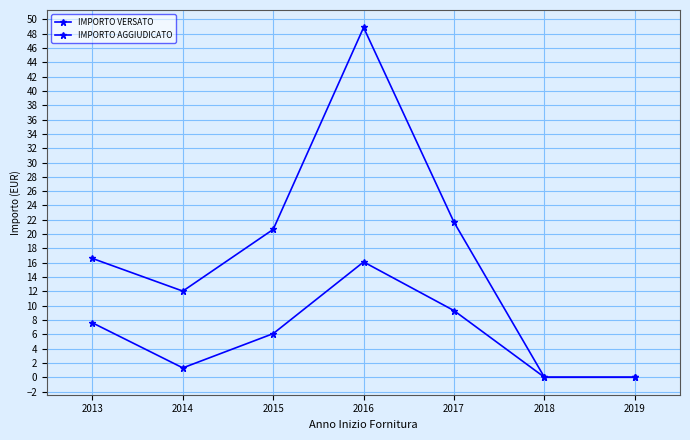

What is the difference between the maximum and minimum values in the IMPORTO AGGIUDICATO series?

48.9